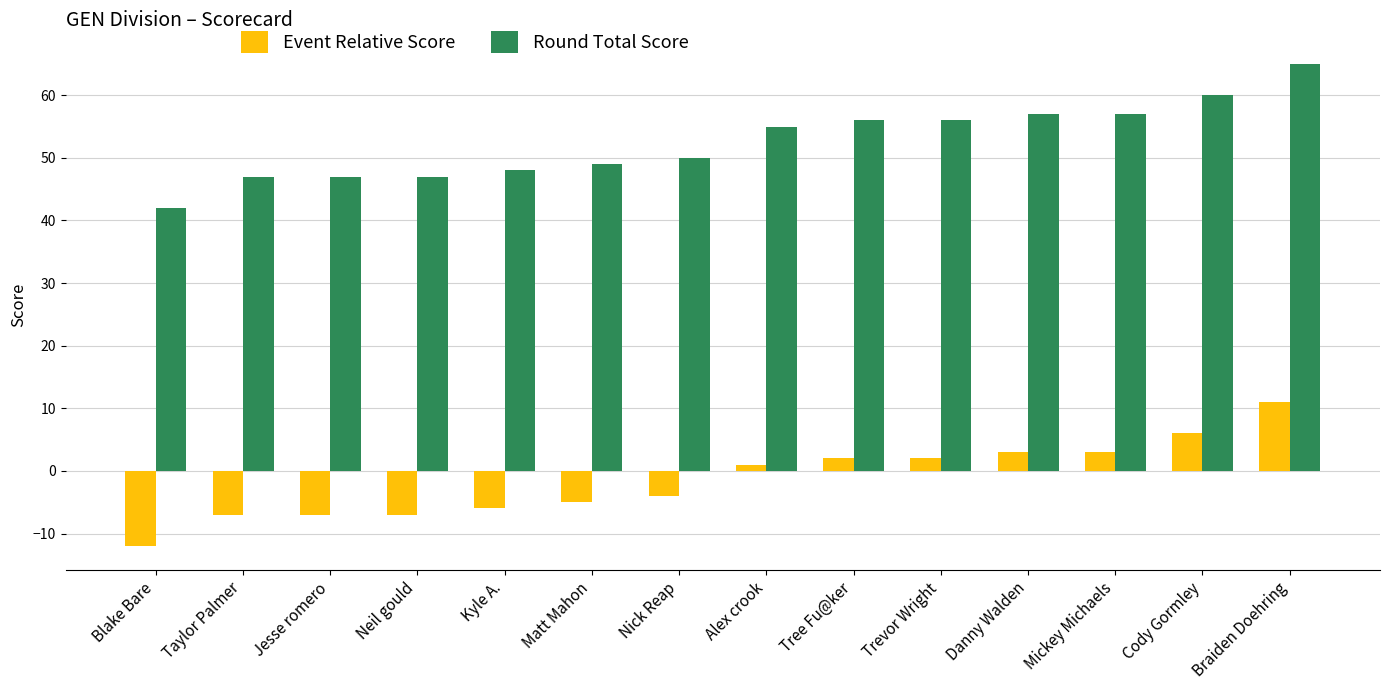

How many bars are there in each group?

2